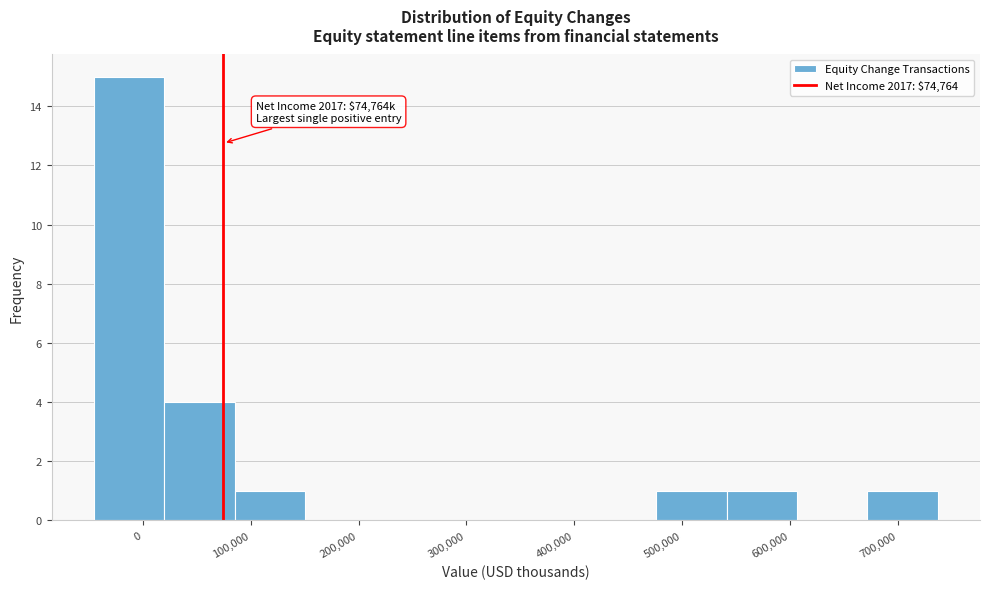

Which range on the x-axis has the tallest bar?

-50000 to 20000